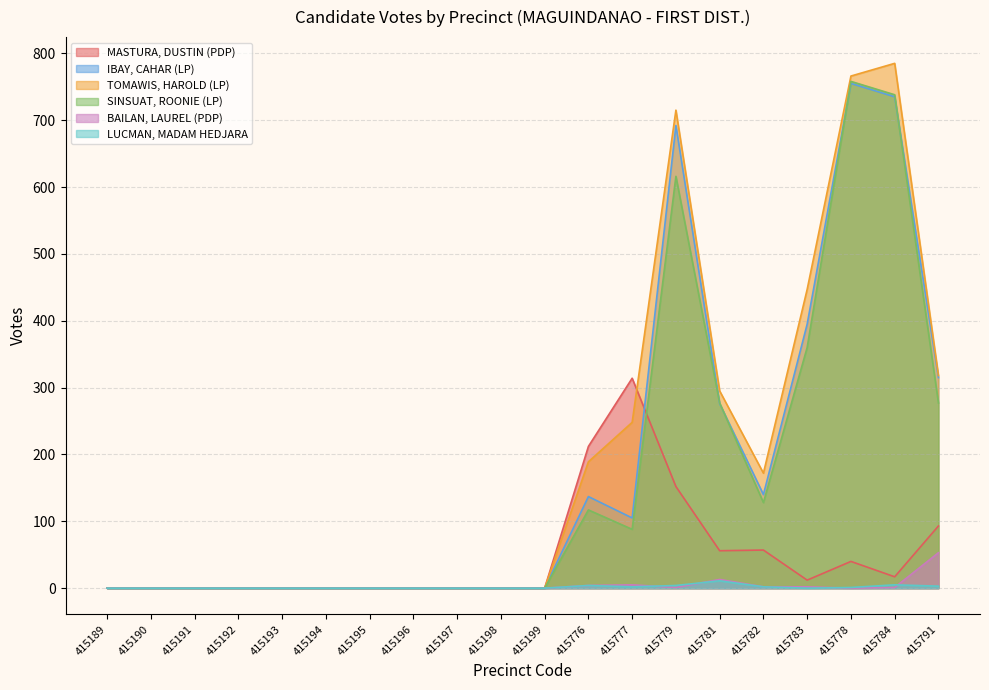

Which series has the largest total across all categories?

TOMAWIS, HAROLD (LP)